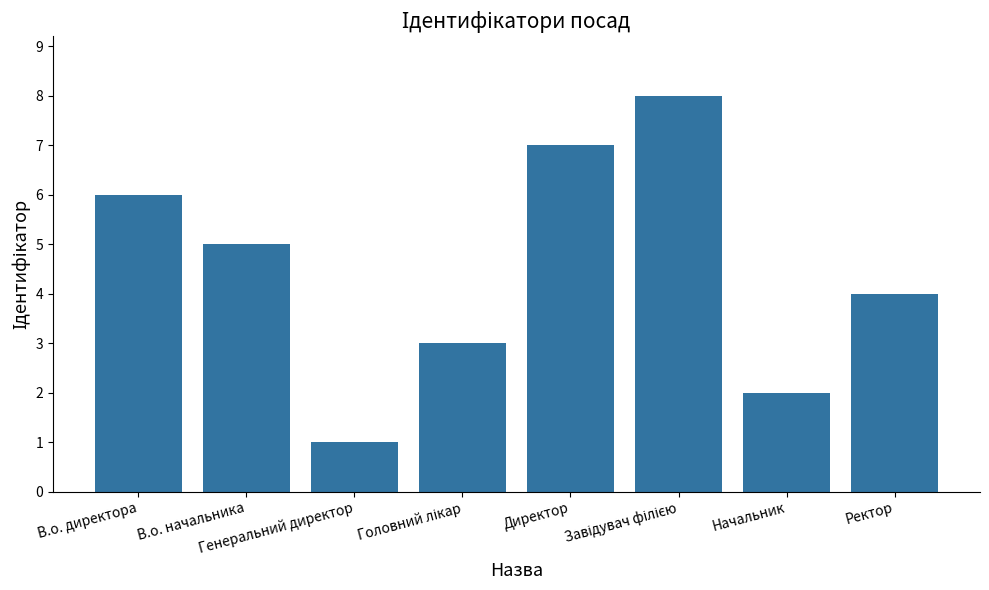

What is the smallest value displayed?

1